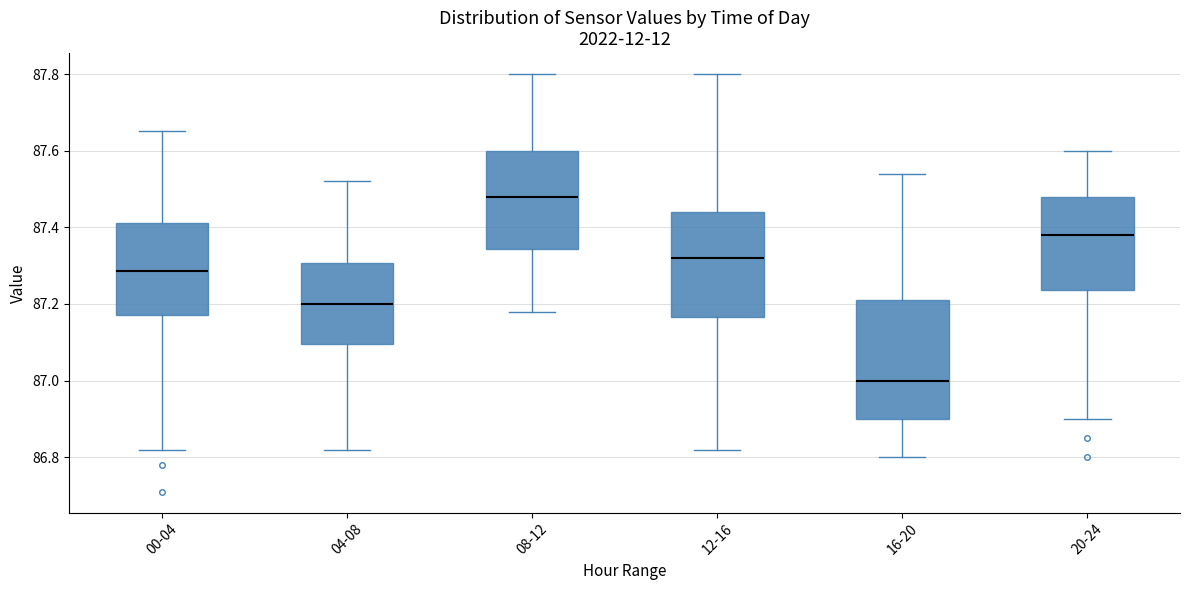

Comparing the boxes themselves (not the whiskers), which one is the tallest?

16-20